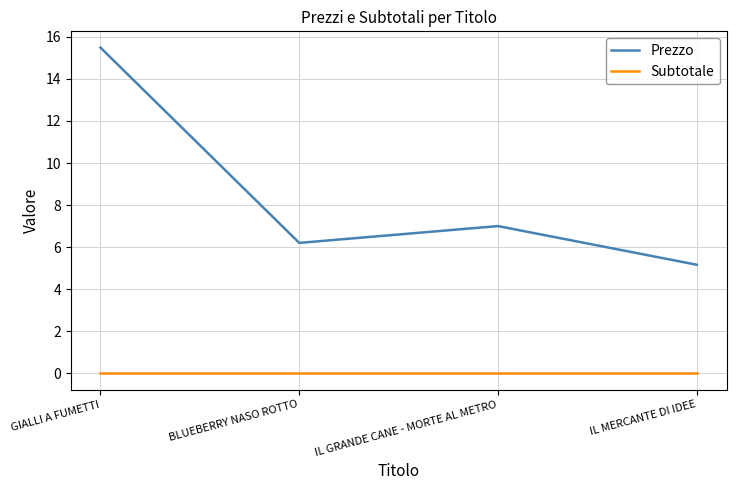

True or false: Subtotale and Prezzo cross at least once.

False